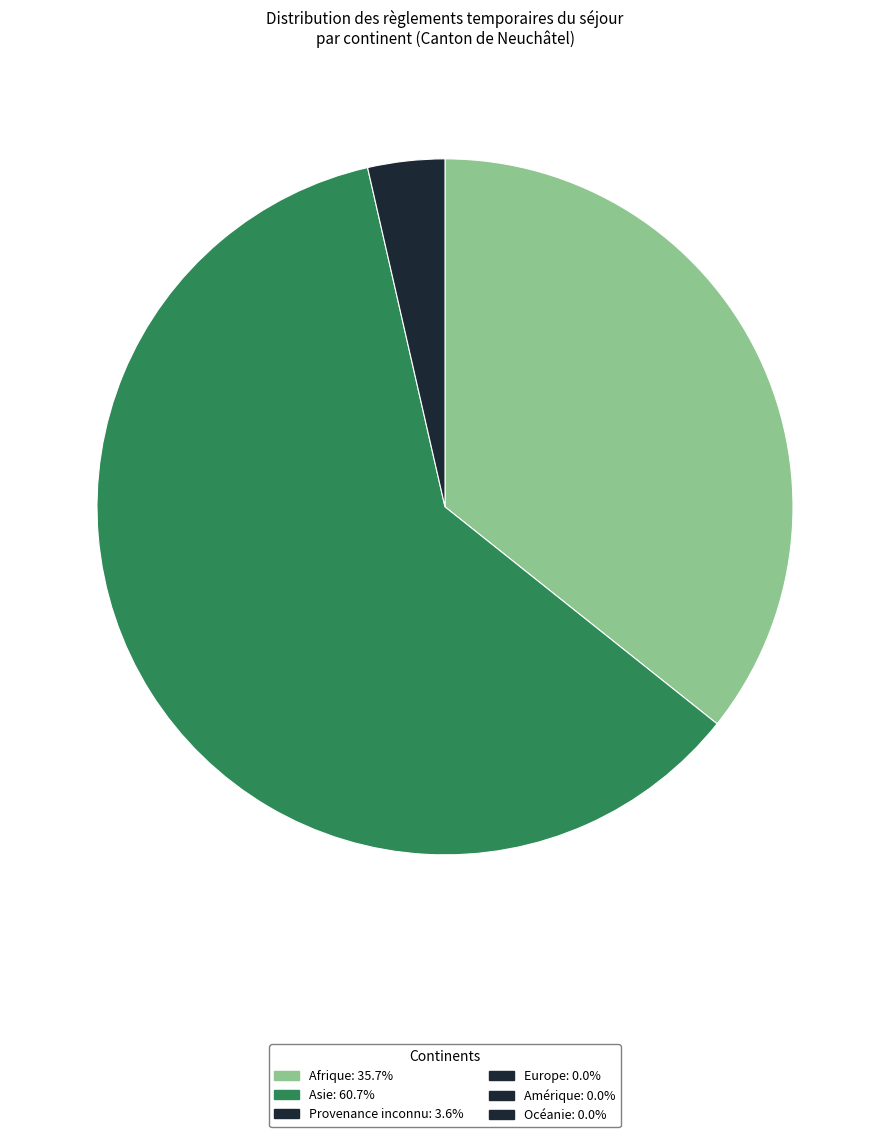

Is there a majority slice in this chart?

Yes